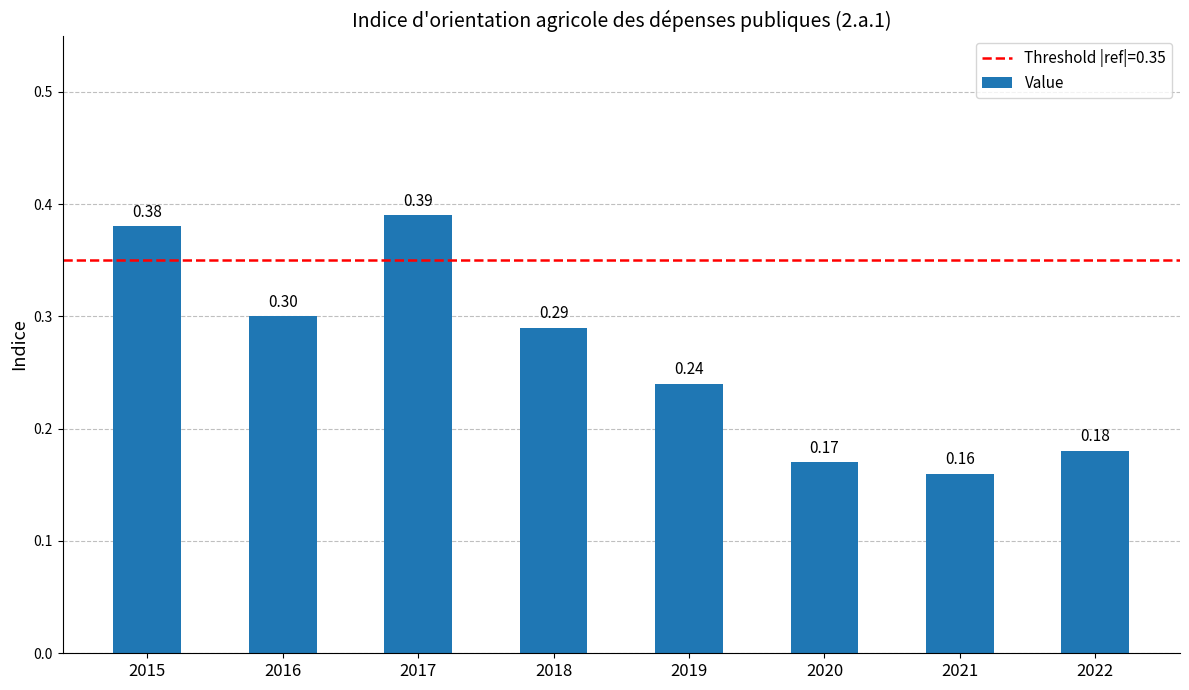

What is the sum of the values at 2016 and 2015?

0.7